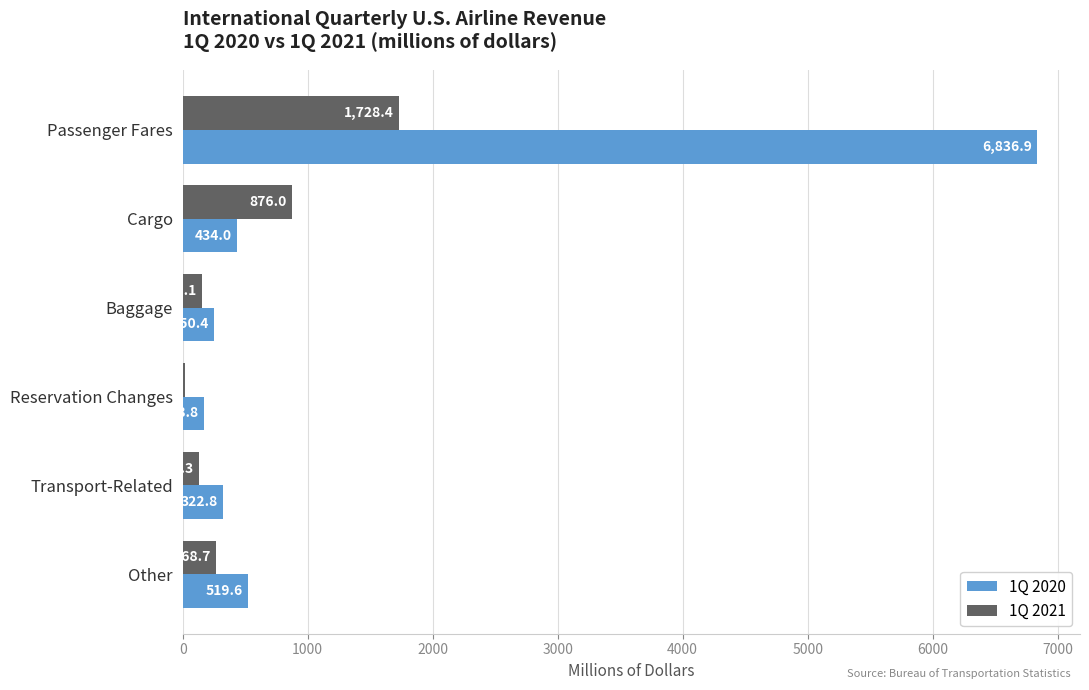

Between Cargo and Reservation Changes, which series saw the biggest shift?

1Q 2021